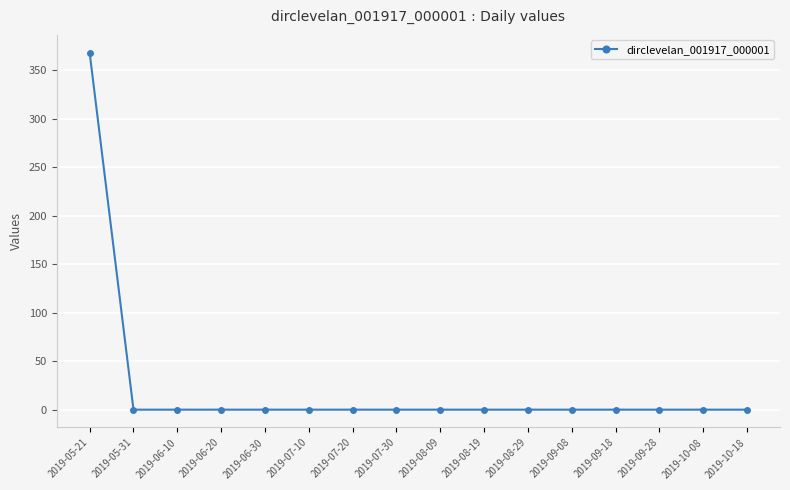

What is the difference between the maximum and second lowest values?

368